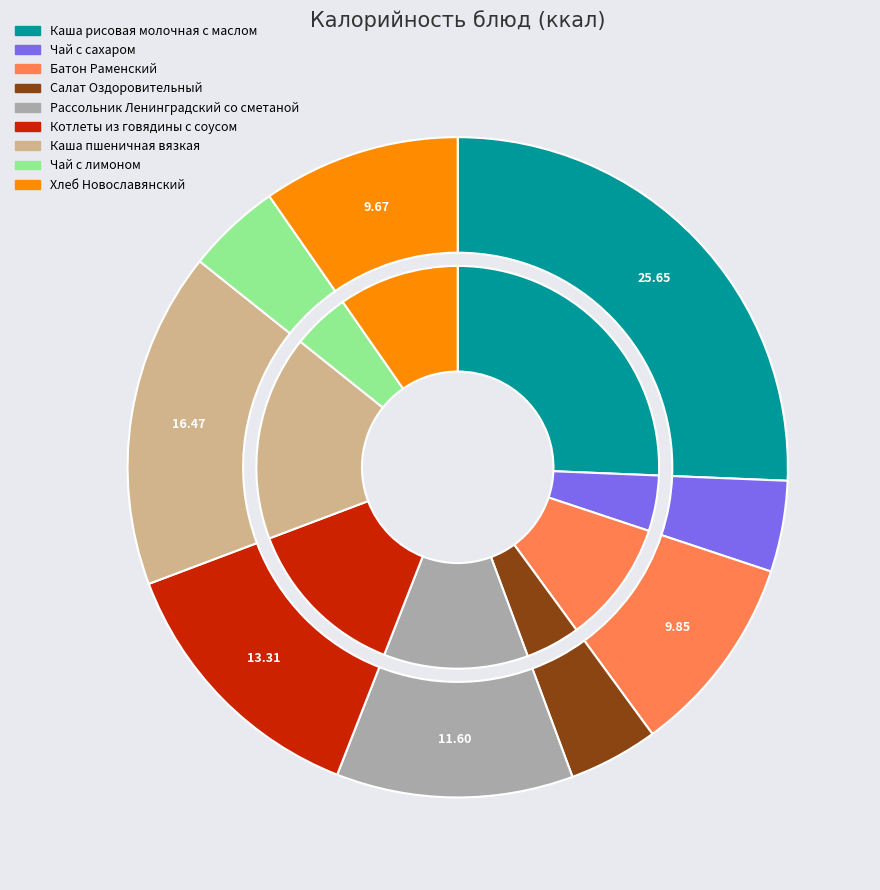

The Хлеб Новославянский slice represents 10% of the pie. True or false?

True